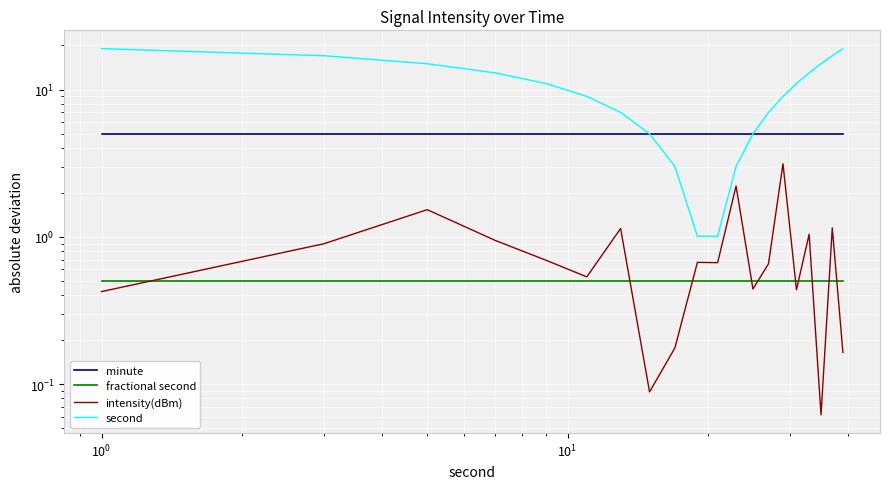

The value of intensity(dBm) at 14 is 4.9. True or false?

False